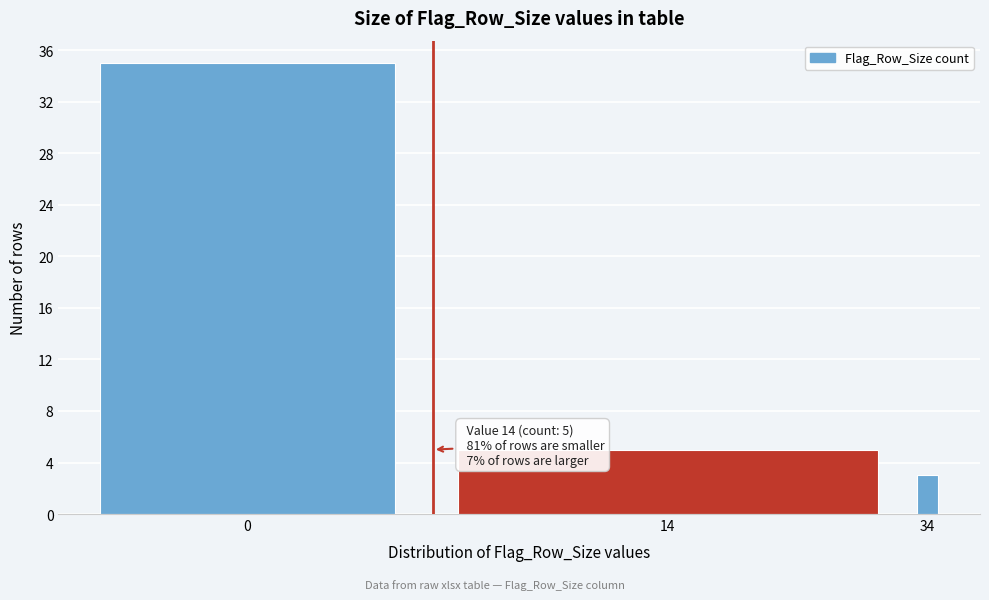

Reading left to right, list all the values displayed in this chart.

0=35	14=5	34=3